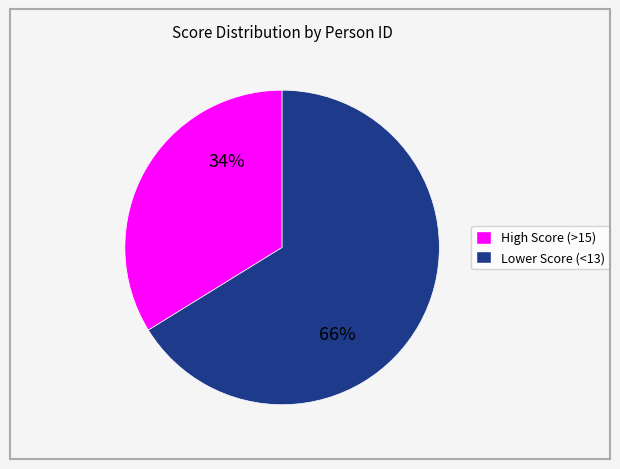

To the nearest percent, what is the difference between the largest and smallest slice percentages?

32%